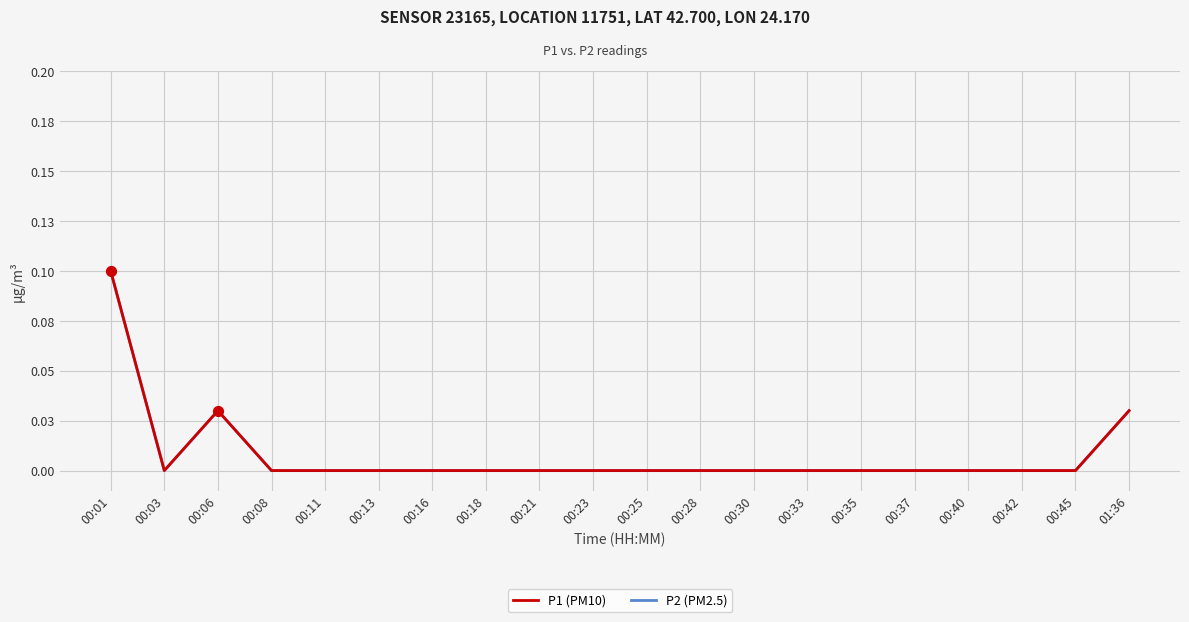

Is the value of P2 (PM2.5) at 00:40 greater than the value of P1 (PM10) at 00:45?

No